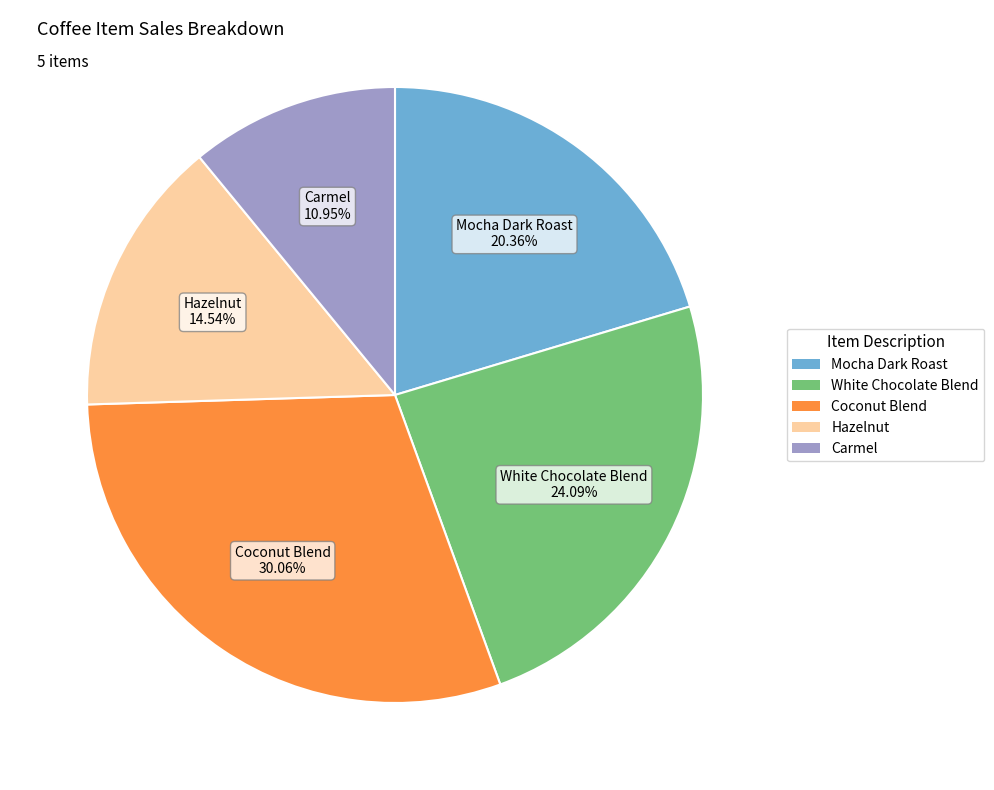

Which slice is the largest?

Coconut Blend